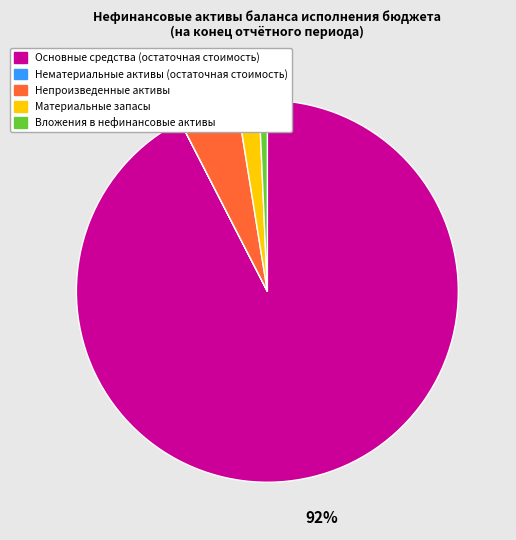

Which category has the biggest portion of the pie?

Основные средства (остаточная стоимость)